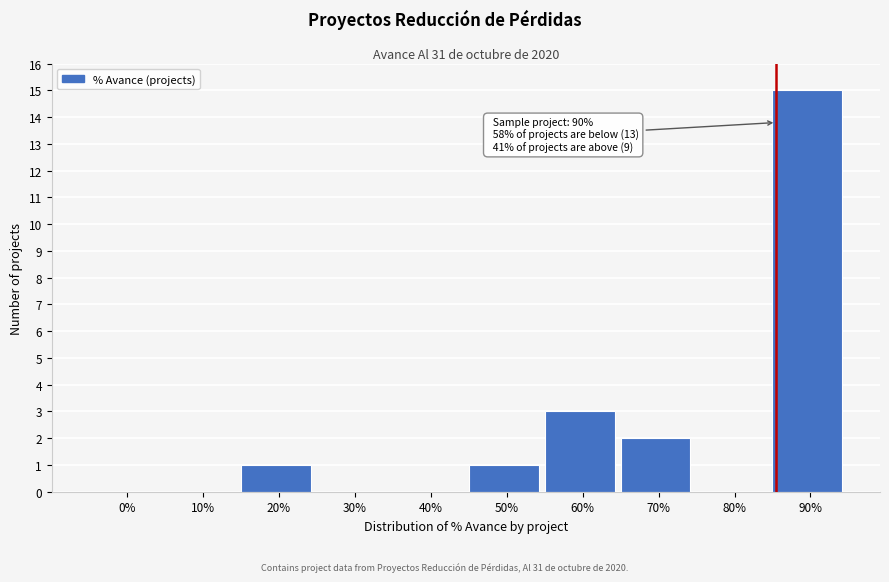

Reading left to right, extract all data points from this chart.

0%=0	10%=0	20%=1	30%=0	40%=0	50%=1	60%=3	70%=2	80%=0	90%=15